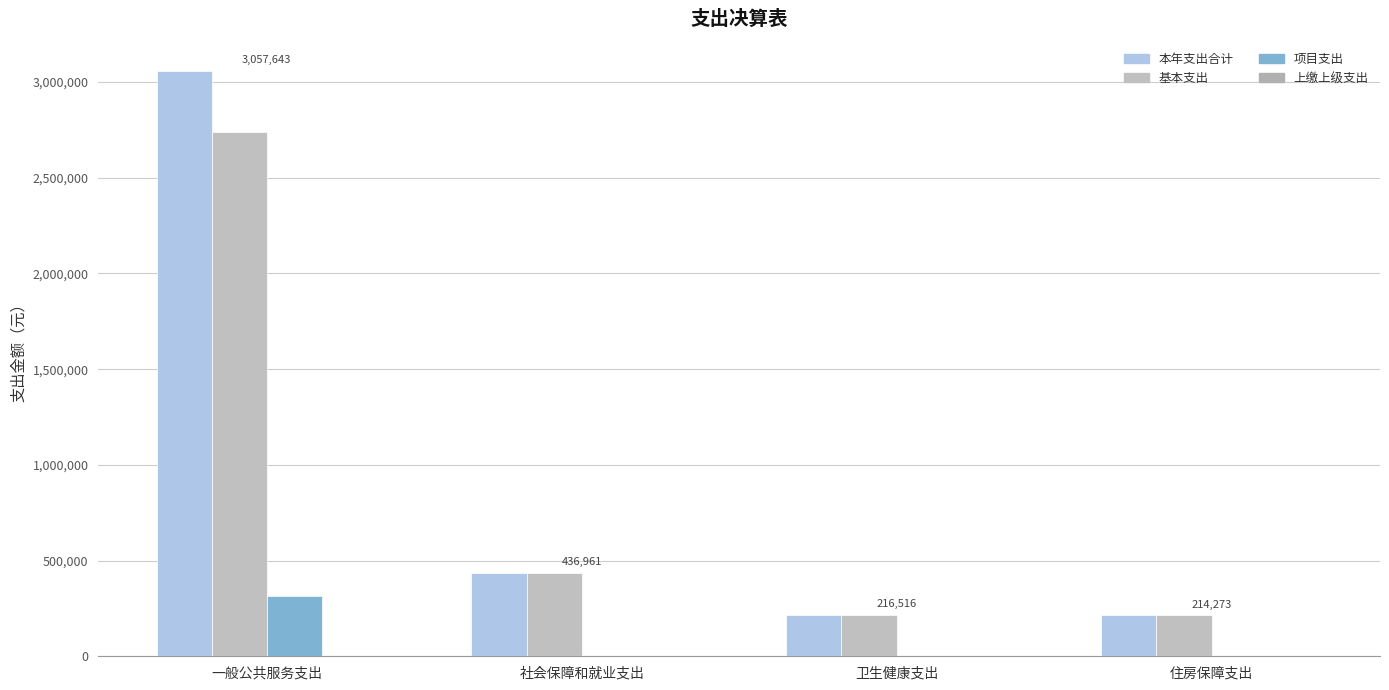

Are the bars horizontal?

No